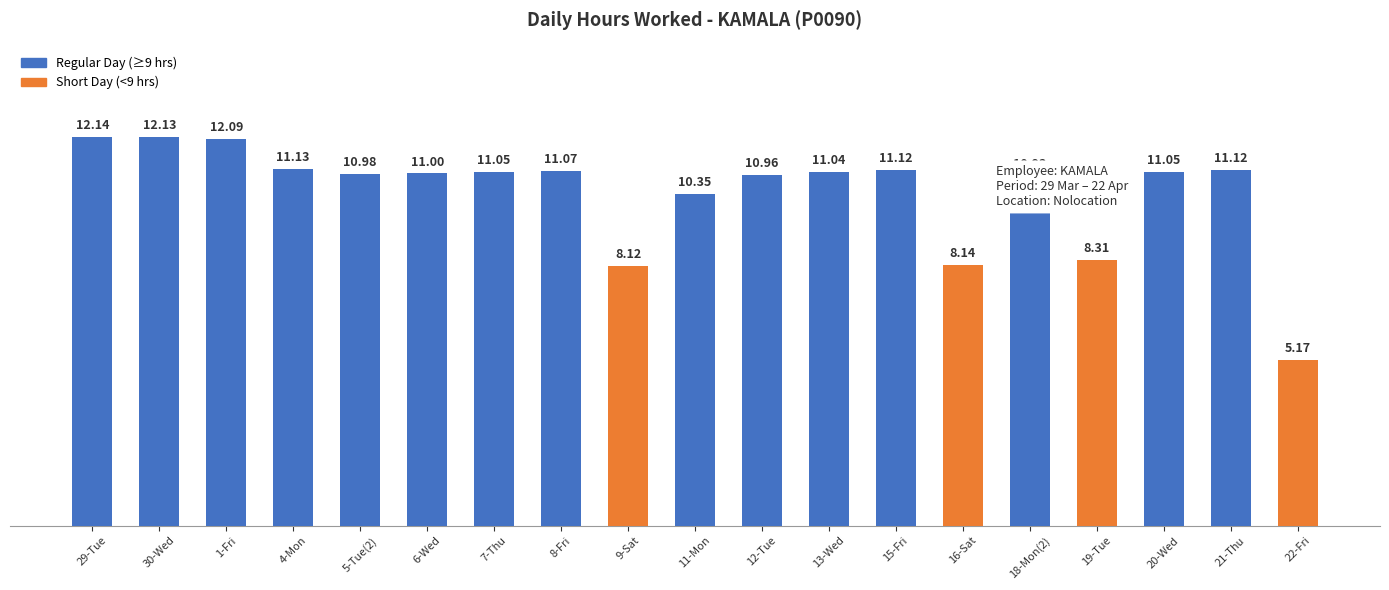

How many bars are there in total?

19